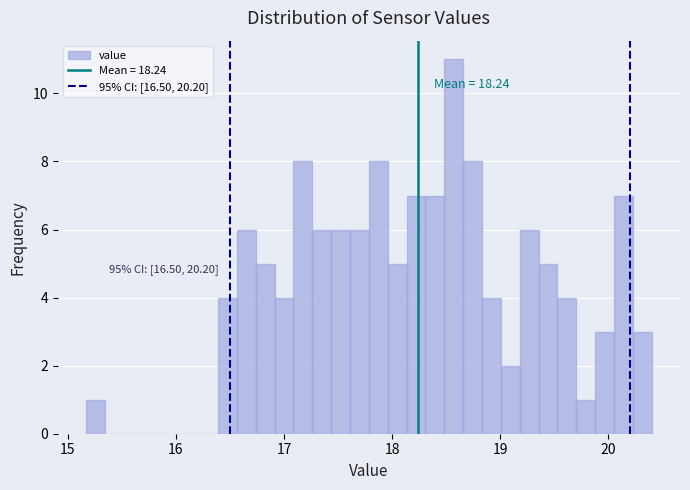

Around what value on the x-axis is the tallest bar? Give the approximate position of its centre, as read against the axis.

18.6